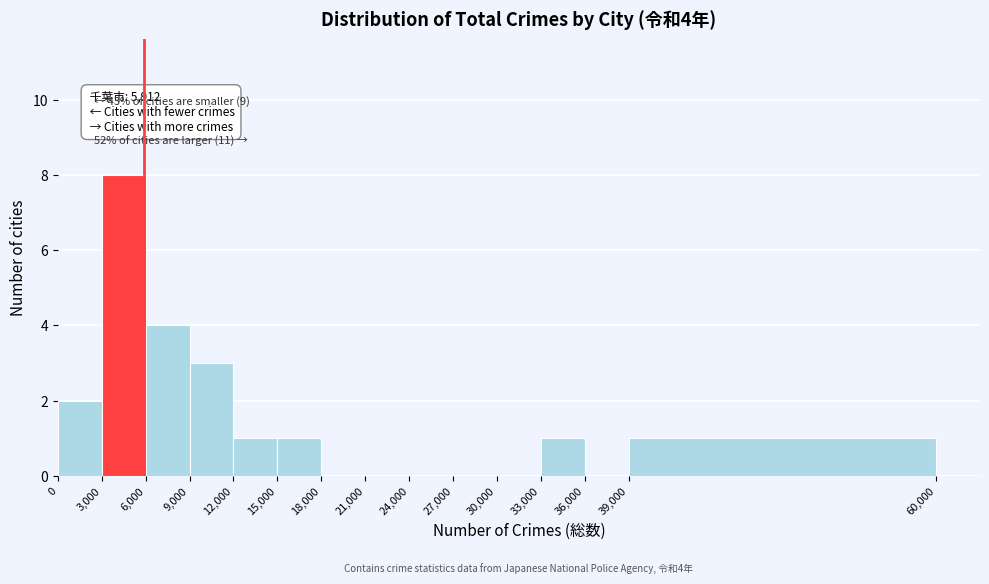

Over which range of the x-axis is the bar tallest?

3000 to 6000